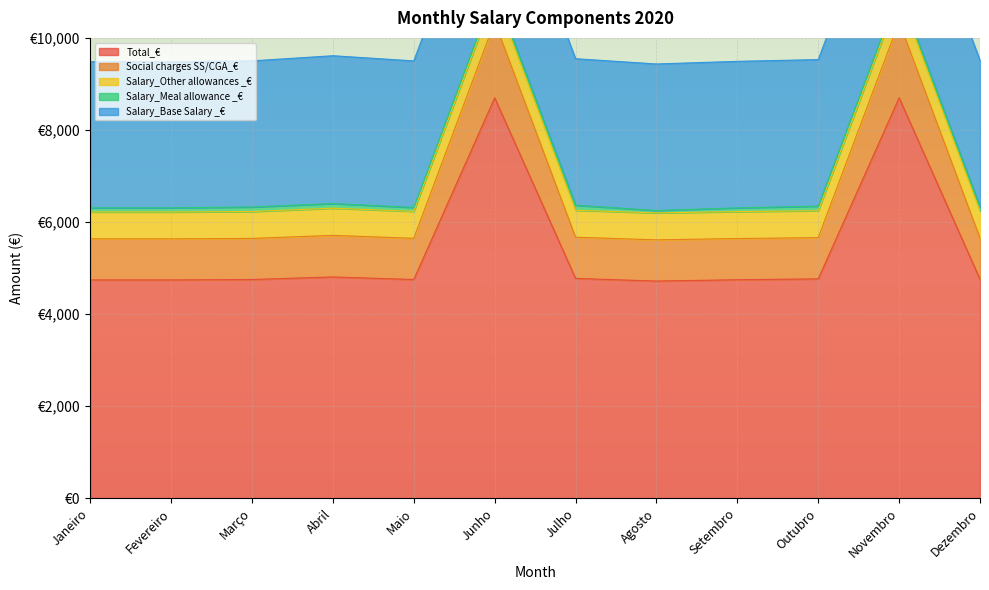

What is the label of the 8th point from the right?

Maio